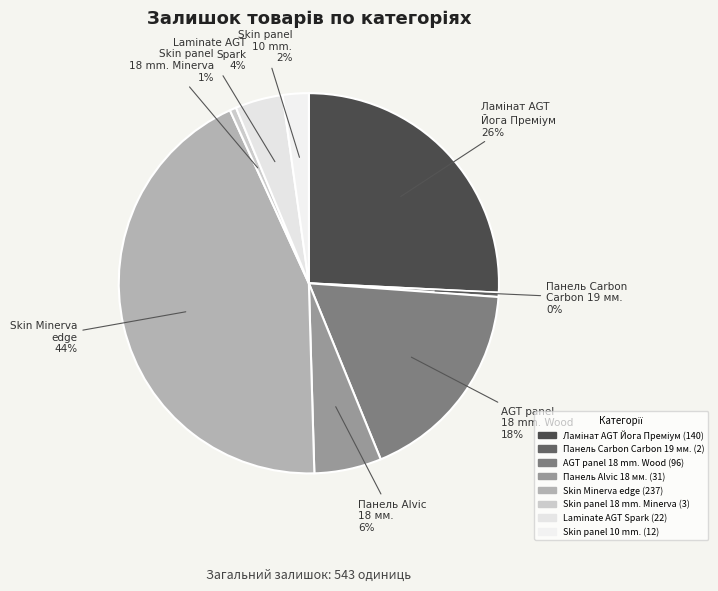

Count the number of slices in the pie.

8